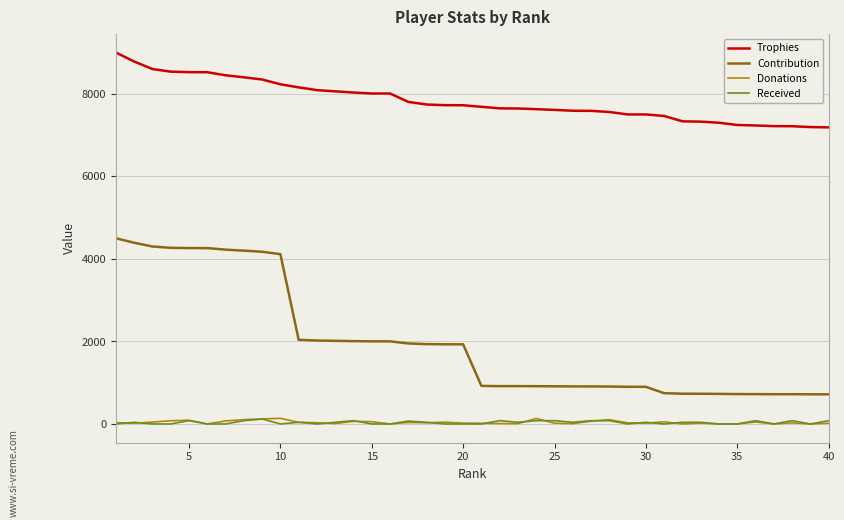

Which series ends up on top after the final intersection of Received and Donations?

Received